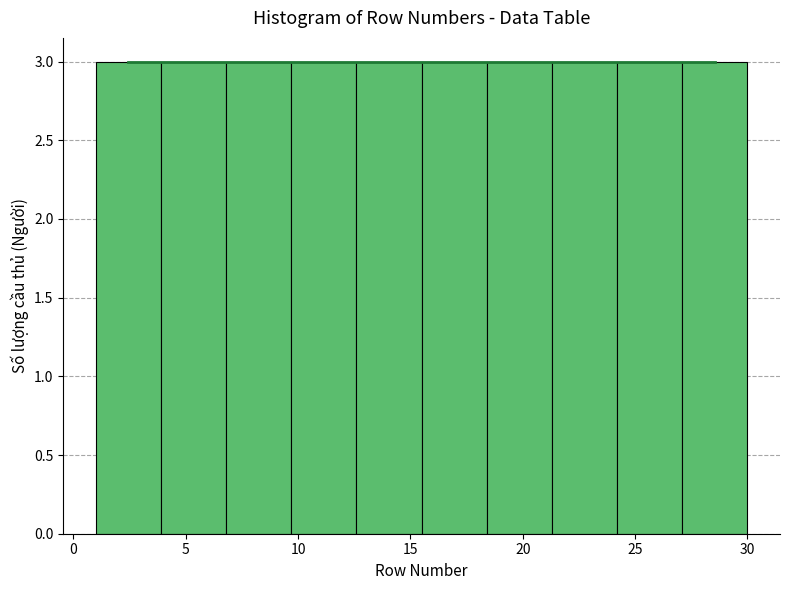

Reading left to right, transcribe this chart: for each bar, give the range it covers on the x-axis and its height. Neither the bar edges nor the heights are printed on the chart, so give them approximately, as read against the axes.

1.0 to 3.9: 3
3.9 to 6.8: 3
6.8 to 9.7: 3
9.7 to 12.6: 3
12.6 to 15.5: 3
15.5 to 18.4: 3
18.4 to 21.3: 3
21.3 to 24.2: 3
24.2 to 27.1: 3
27.1 to 30.0: 3